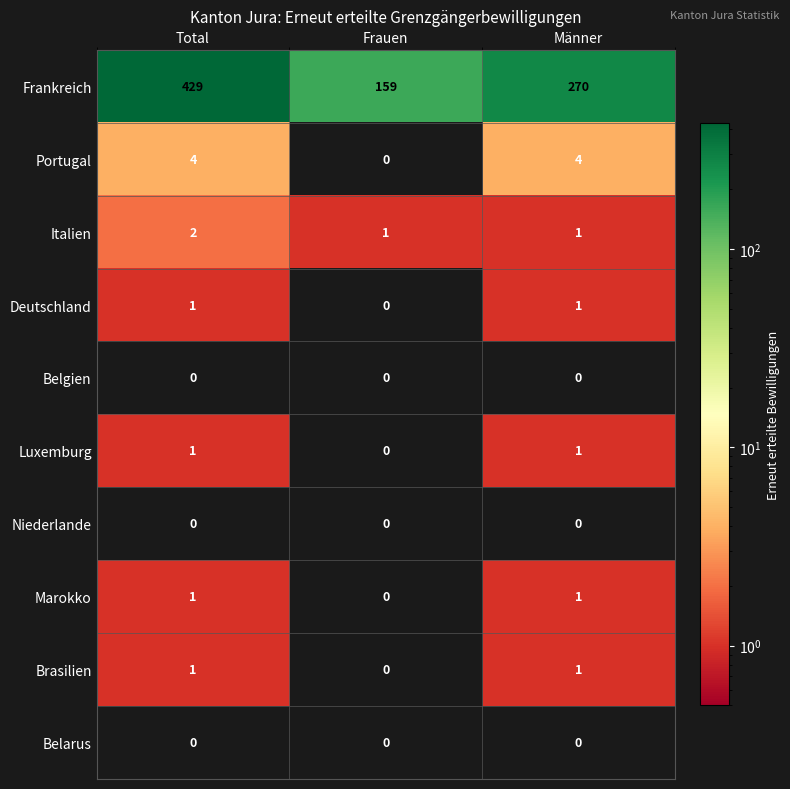

Which series has the widest spread of values?

Frankreich